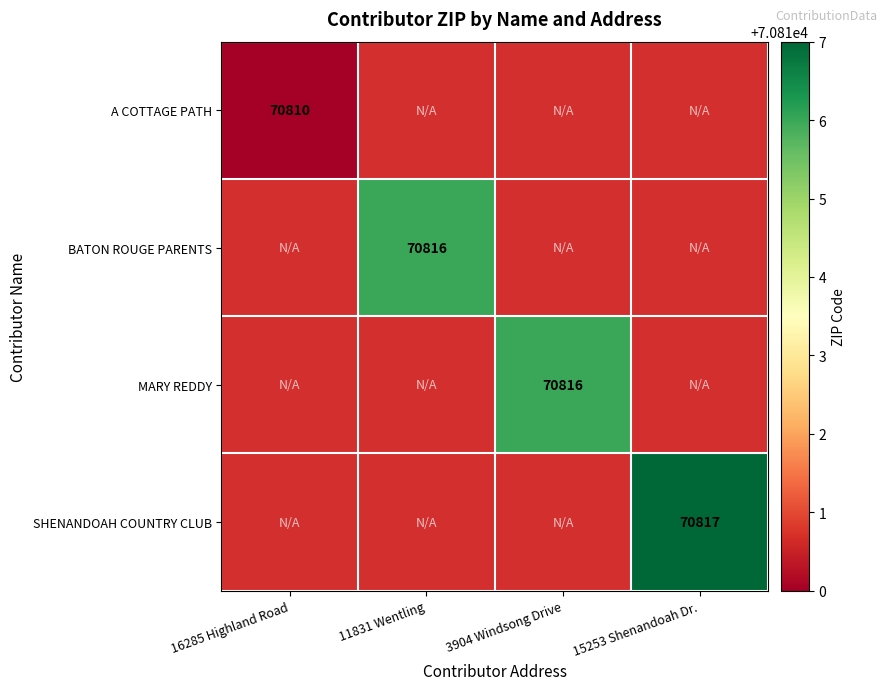

The value of BATON ROUGE PARENTS at 11831 Wentling is 70816. True or false?

True